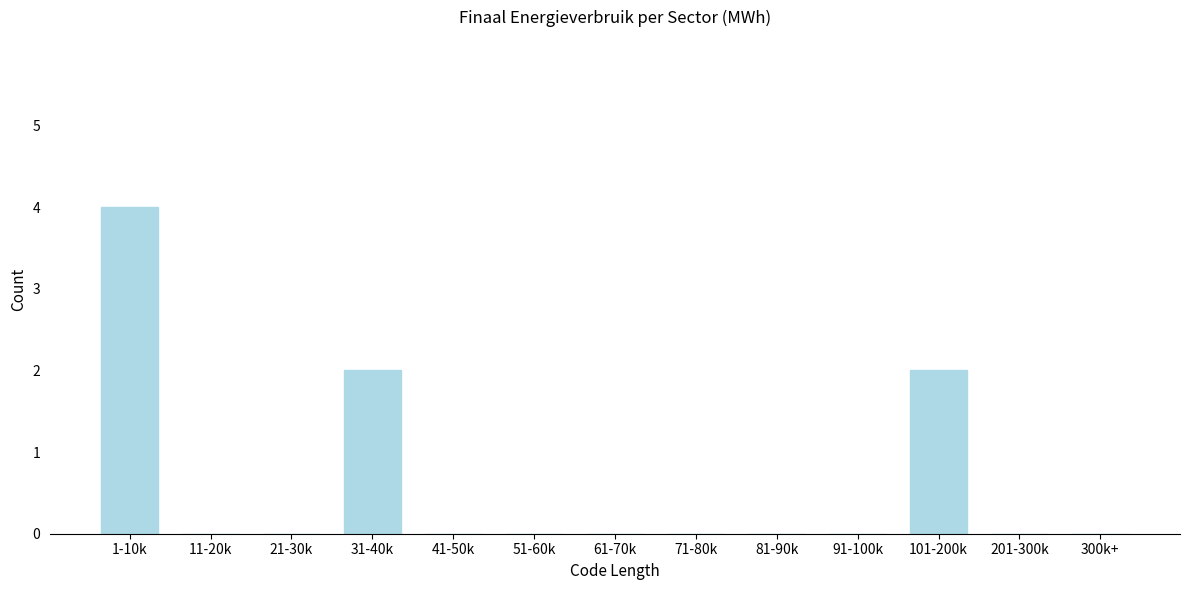

Reading left to right, what are all the values shown in this chart?

1-10k=4	11-20k=0	21-30k=0	31-40k=2	41-50k=0	51-60k=0	61-70k=0	71-80k=0	81-90k=0	91-100k=0	101-200k=2	201-300k=0	300k+=0